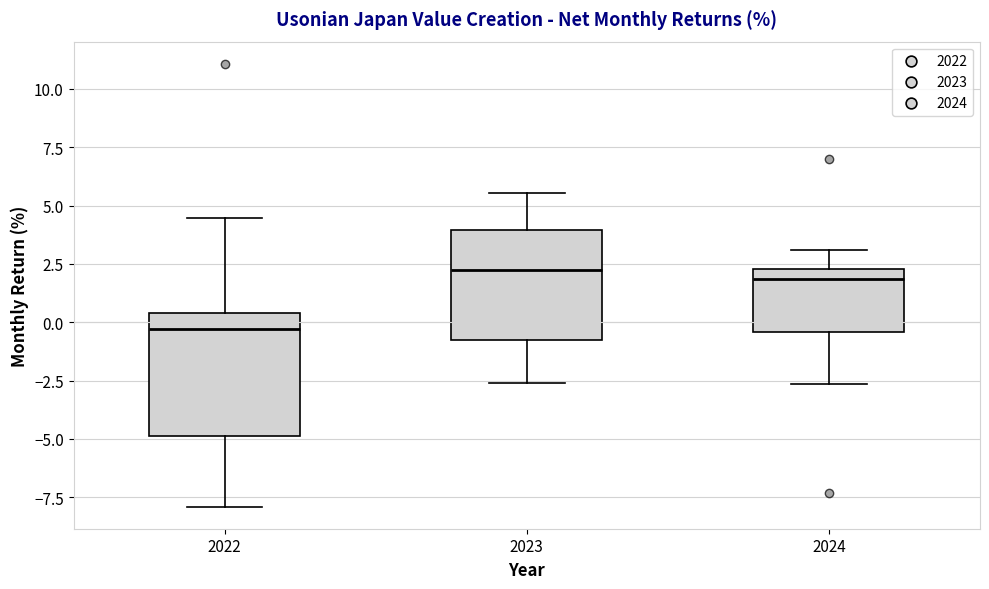

Reading left to right, transcribe this box plot: for each box, give where its median line is, the range the box spans, and where its two whiskers end, as read against the y-axis. The values are not printed on the chart, so give them approximately, as read against the axis.

2022: median -0.5, box -5.0 to 0.5, whiskers -8.0 to 4.5
2023: median 2.0, box -1.0 to 4.0, whiskers -2.5 to 5.5
2024: median 2.0, box -0.5 to 2.5, whiskers -2.5 to 3.0